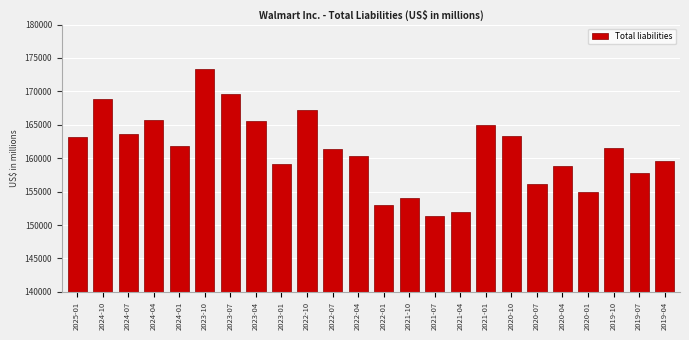

Reading left to right, list all the values displayed in this chart.

2025-01=163131	2024-10=168934	2024-07=163668	2024-04=165764	2024-01=161828	2023-10=173363	2023-07=169562	2023-04=165588	2023-01=159206	2022-10=167273	2022-07=161352	2022-04=160282	2022-01=152969	2021-10=154094	2021-07=151425	2021-04=151989	2021-01=164965	2020-10=163359	2020-07=156185	2020-04=158782	2020-01=154943	2019-10=161523	2019-07=157730	2019-04=159634